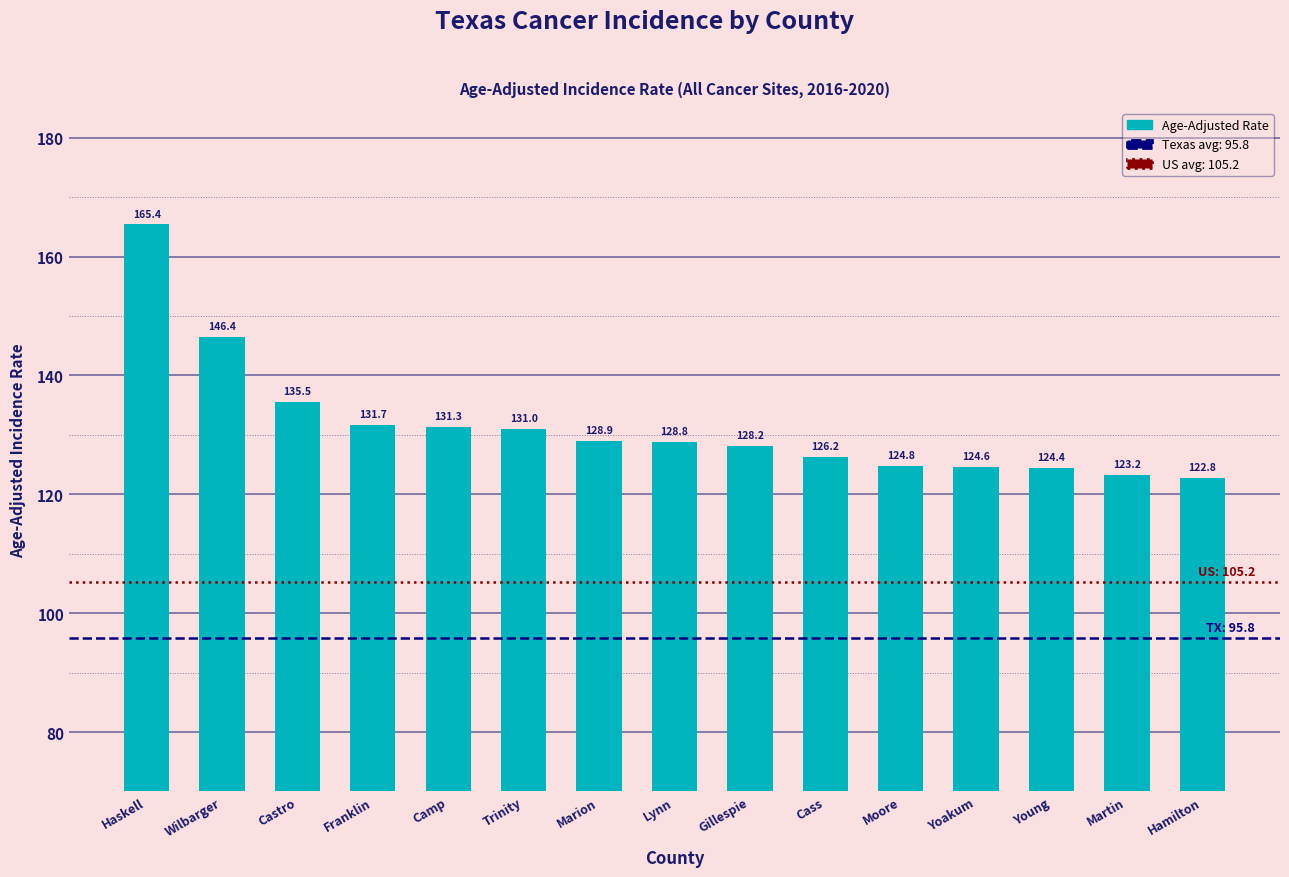

Which label corresponds to the smallest value in the chart?

Hamilton